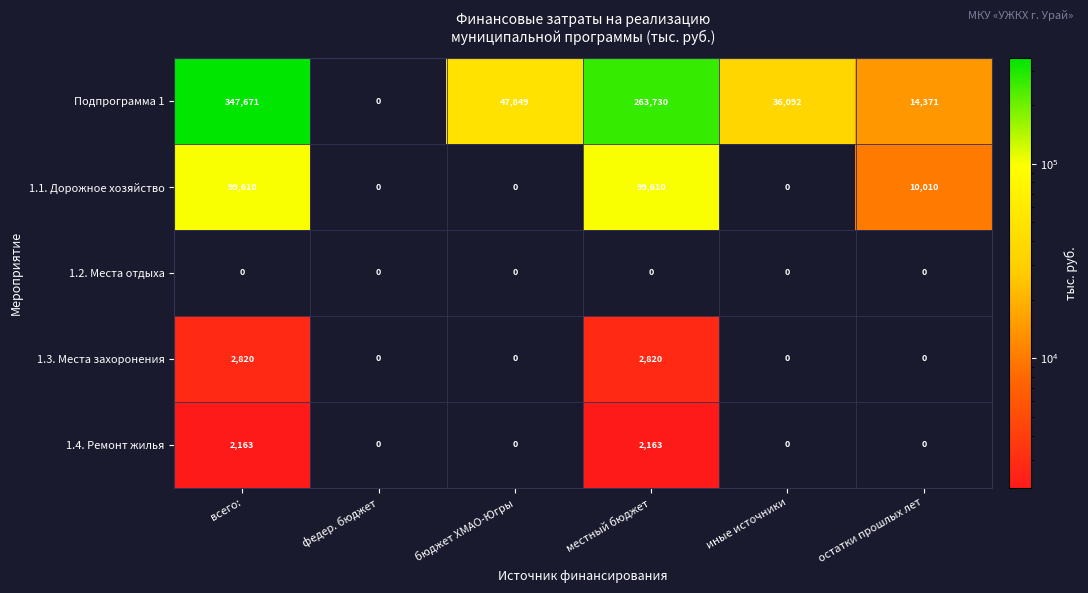

Between федер. бюджет and остатки прошлых лет, which series saw the biggest shift?

Подпрограмма 1